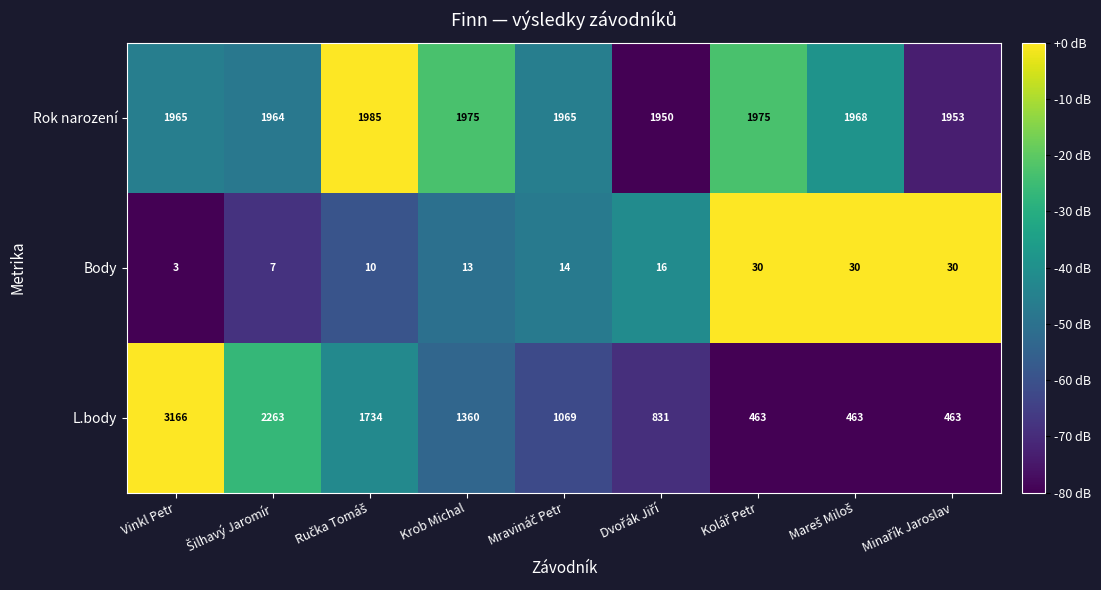

At which category is the sum across all series the highest?

Vinkl Petr